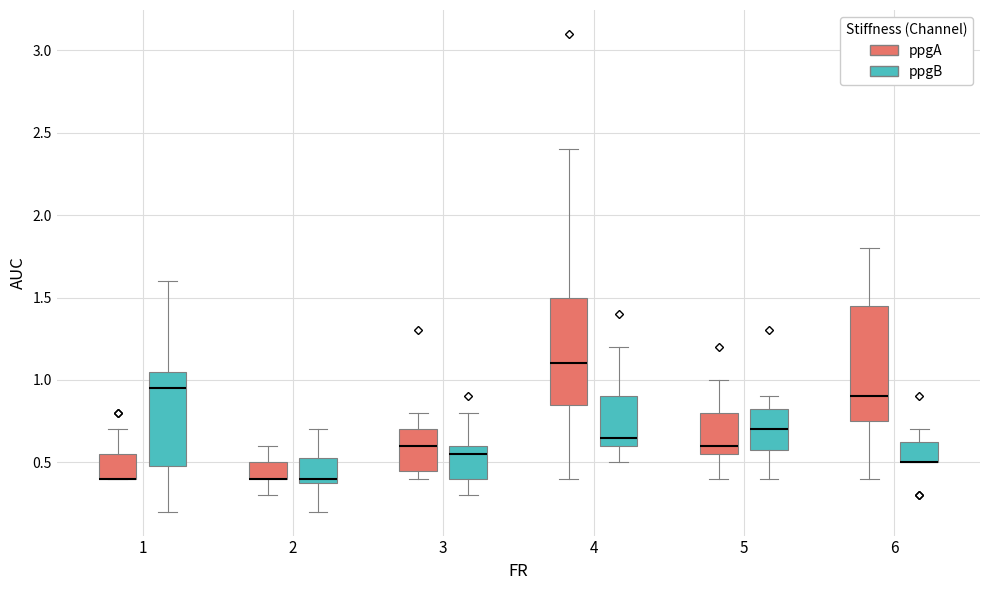

Reading left to right, transcribe this box plot: for each box, give where its median line is, the range the box spans, and where its two whiskers end, as read against the y-axis. The values are not printed on the chart, so give them approximately, as read against the axis.

1 (ppgA): median 0.40 (drawn on the box's lower edge), box 0.40 to 0.55, whiskers 0.40 to 0.70
1 (ppgB): median 0.95, box 0.50 to 1.05, whiskers 0.20 to 1.60
2 (ppgA): median 0.40 (drawn on the box's lower edge), box 0.40 to 0.50, whiskers 0.30 to 0.60
2 (ppgB): median 0.40 (just above the box's lower edge), box 0.40 to 0.55, whiskers 0.20 to 0.70
3 (ppgA): median 0.60, box 0.45 to 0.70, whiskers 0.40 to 0.80
3 (ppgB): median 0.55, box 0.40 to 0.60, whiskers 0.30 to 0.80
4 (ppgA): median 1.10, box 0.85 to 1.50, whiskers 0.40 to 2.40
4 (ppgB): median 0.65, box 0.60 to 0.90, whiskers 0.50 to 1.20
5 (ppgA): median 0.60, box 0.55 to 0.80, whiskers 0.40 to 1.00
5 (ppgB): median 0.70, box 0.60 to 0.85, whiskers 0.40 to 0.90
6 (ppgA): median 0.90, box 0.75 to 1.45, whiskers 0.40 to 1.80
6 (ppgB): median 0.50 (drawn on the box's lower edge), box 0.50 to 0.65, whiskers 0.50 to 0.70